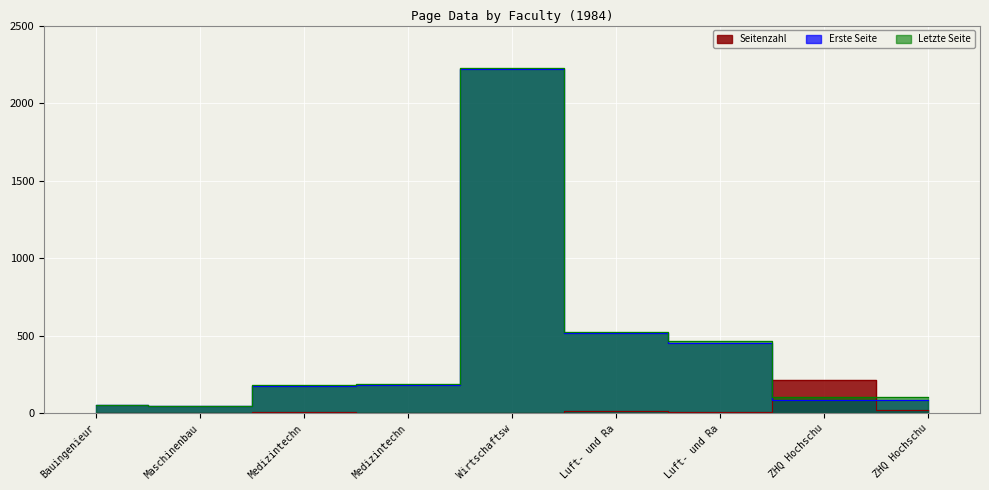

Count the number of data series in this chart.

3